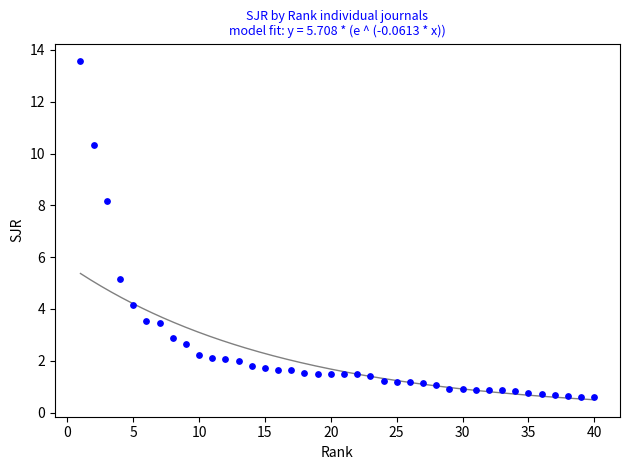

What Y value in the scatter plot is closest to 7?

8.2